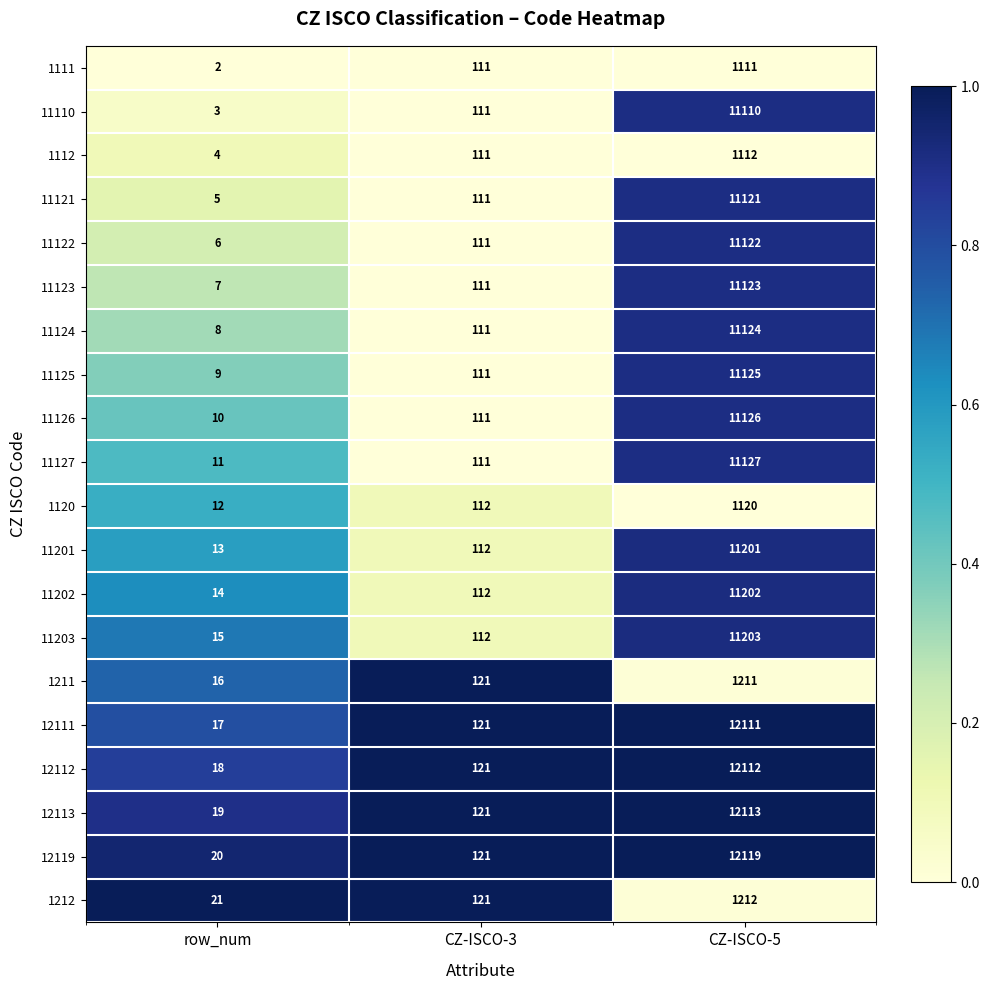

How many data points in 11110 are less than 111?

1